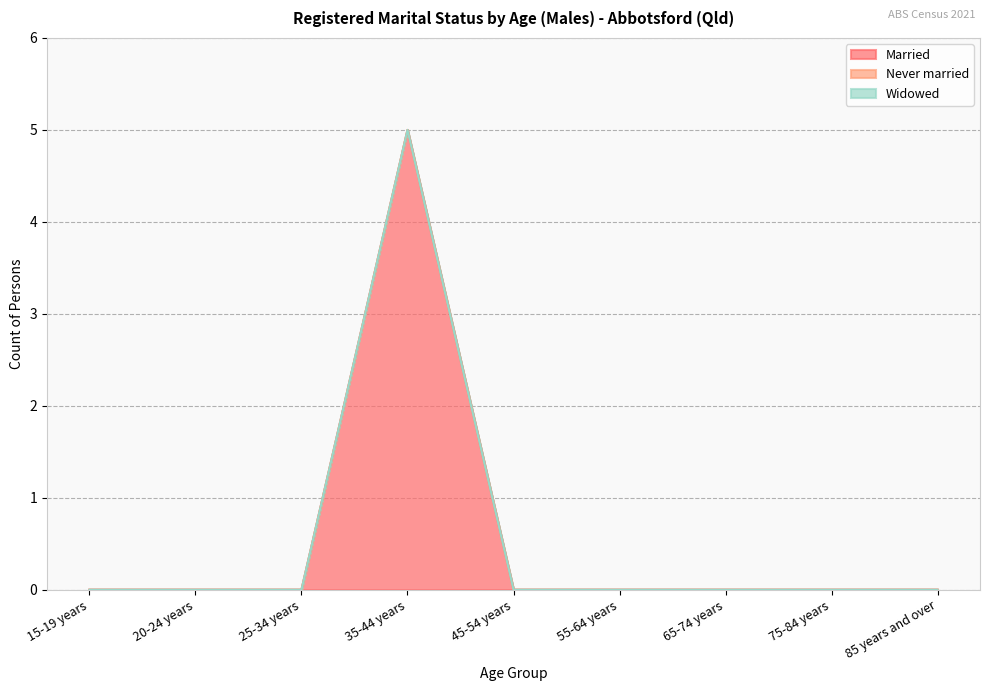

What is the maximum value shown in the chart?

5